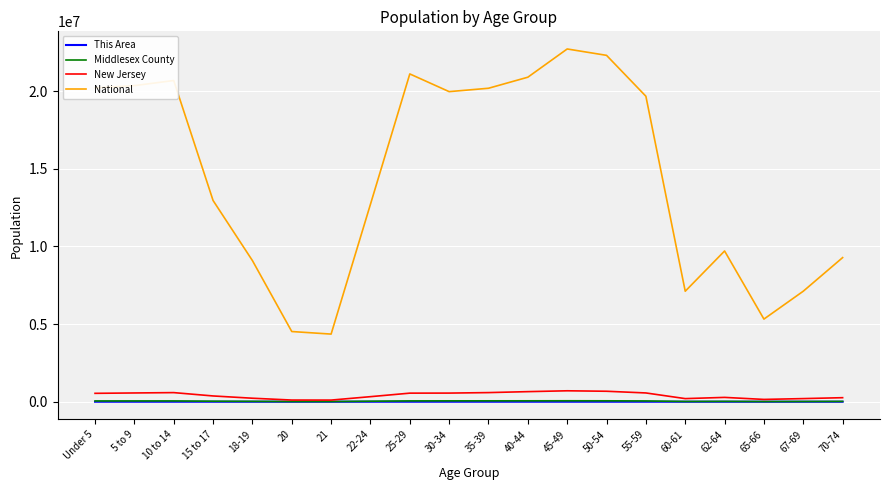

Where is National nearest to the value 13531442?

15 to 17